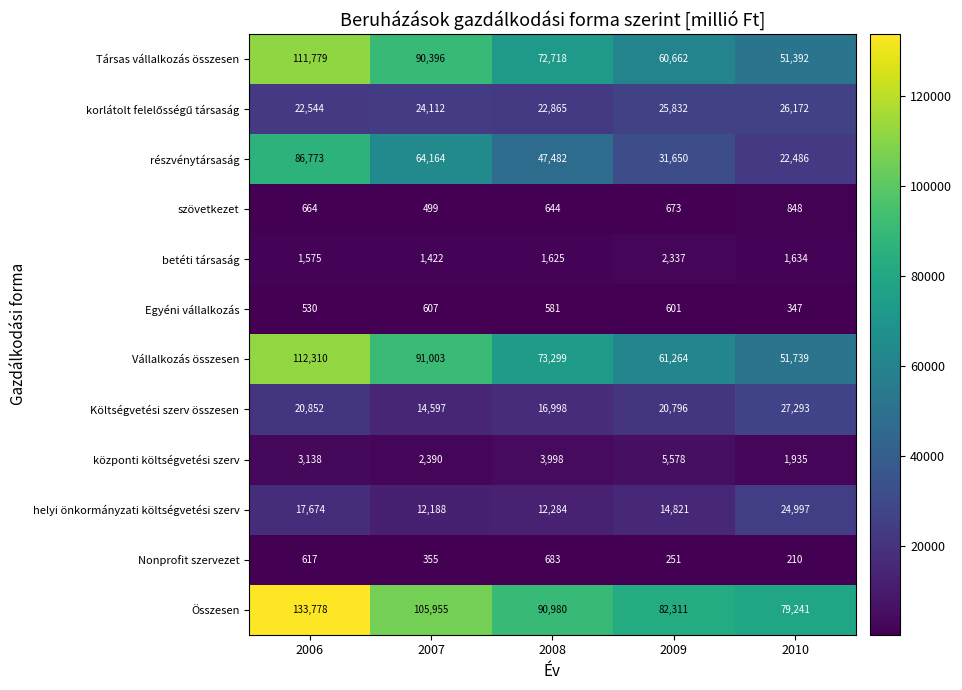

What is the difference between the Költségvetési szerv összesen values at 2008 and 2010?

10295